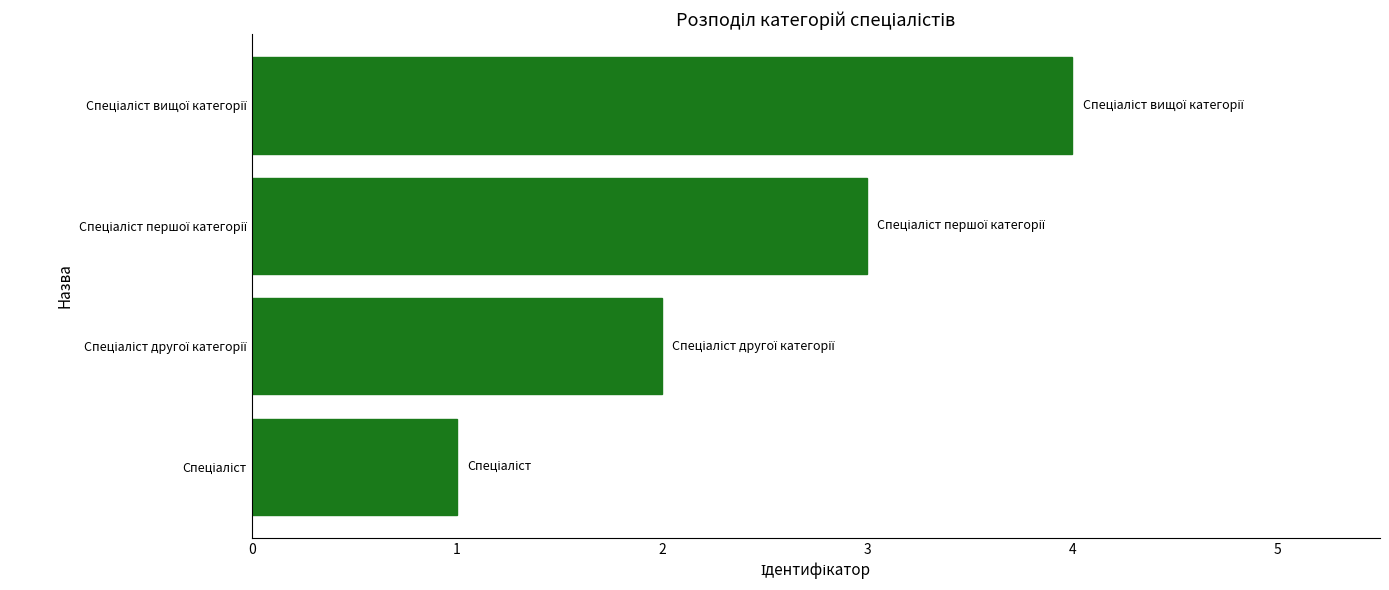

What is the maximum value shown in the chart?

4